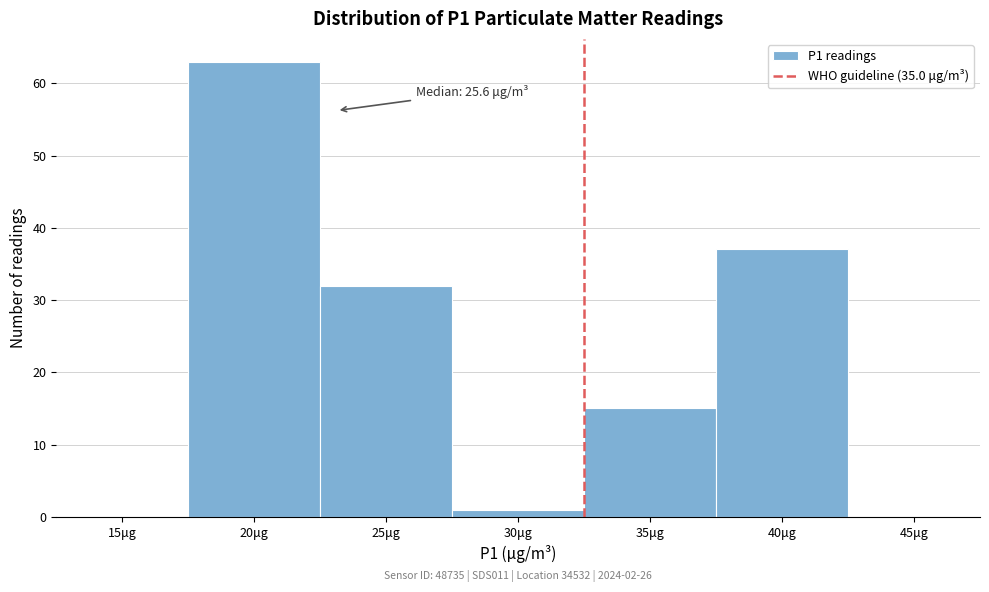

Reading left to right, list all the values displayed in this chart.

15μg=0	20μg=63	25μg=32	30μg=1	35μg=15	40μg=37	45μg=0